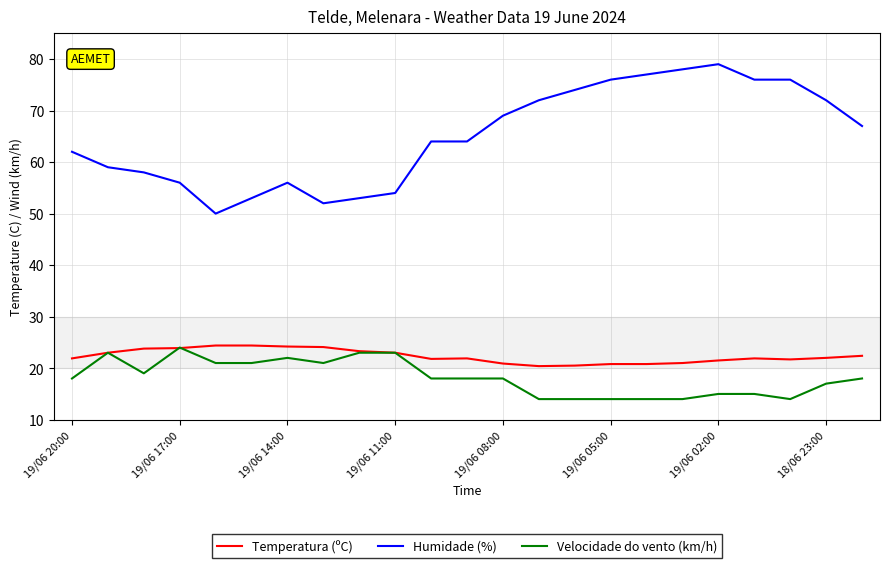

True or false: Humidade (%) and Velocidade do vento (km/h) intersect in this chart.

False